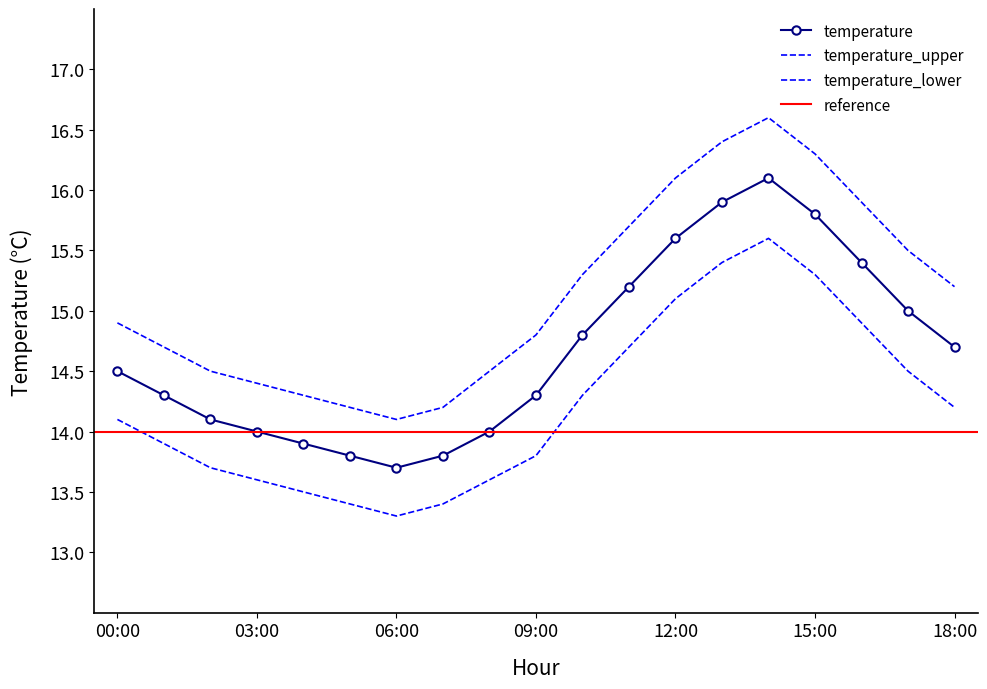

What is the value of the temperature_upper point at the 1st from the left?

14.9